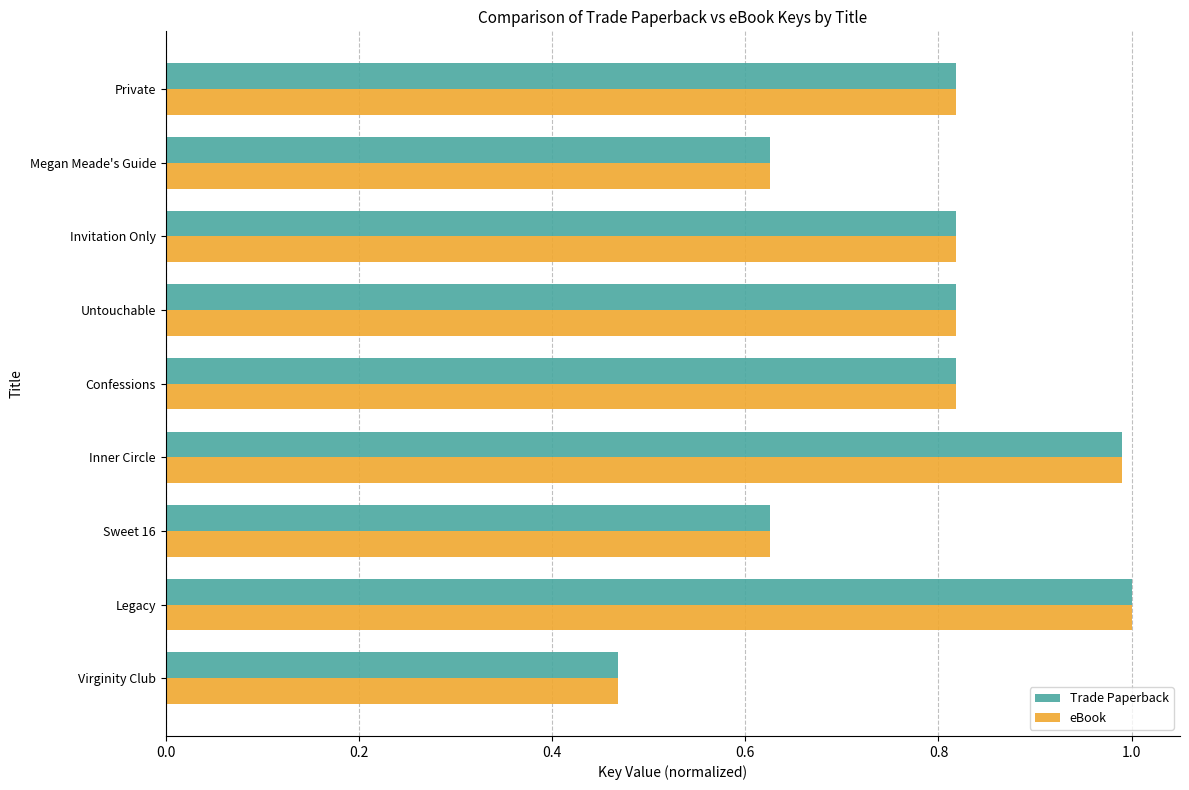

What is the difference between the second highest and second lowest values in the eBook series?

0.4